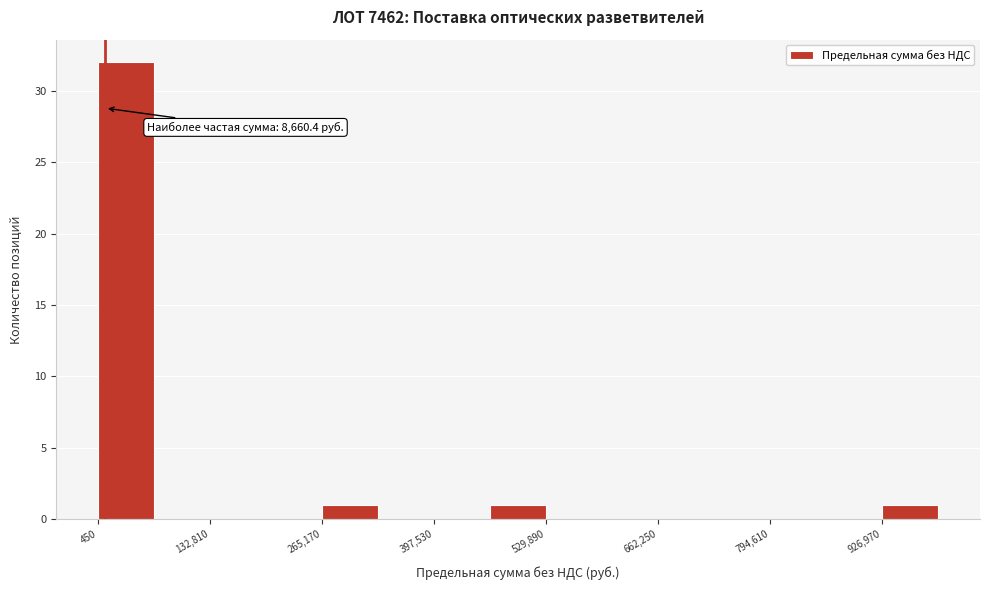

Read against the x-axis, roughly where is the centre of the tallest bar?

40000